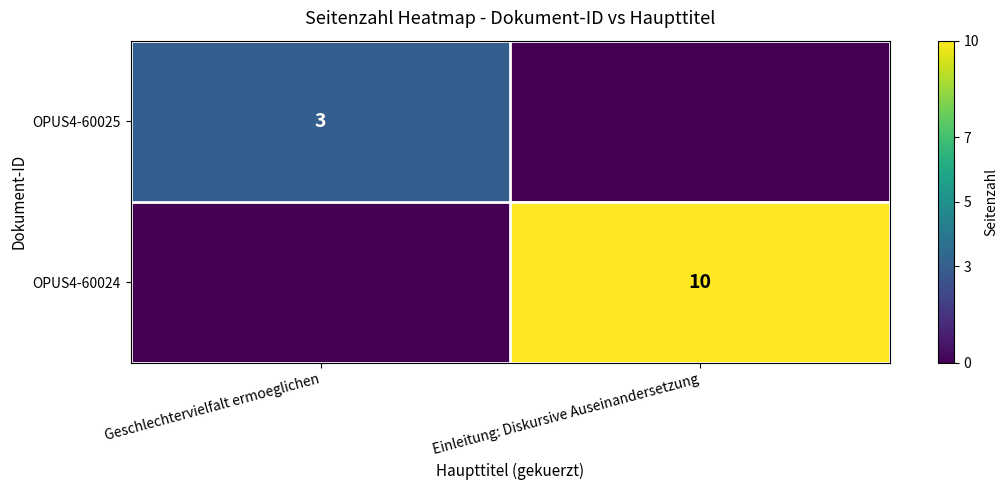

The OPUS4-60025 series shows 1 at Geschlechtervielfalt ermoeglichen. True or false?

False